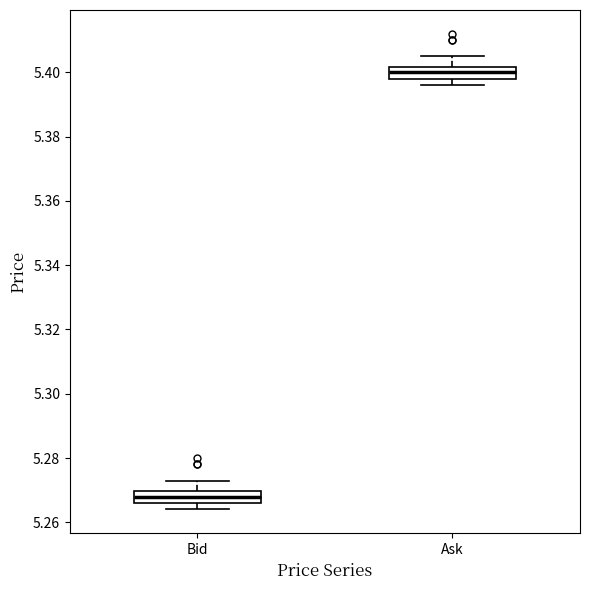

Which box's median line is the highest?

Ask